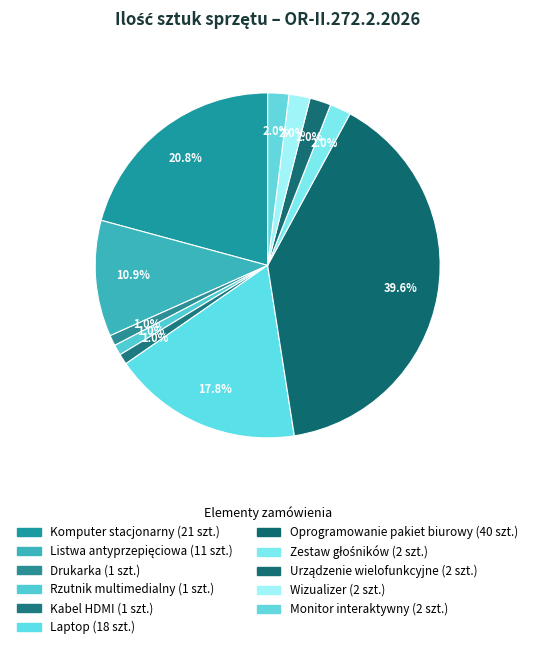

To the nearest percent, what percentage of the pie is Monitor interaktywny?

2%